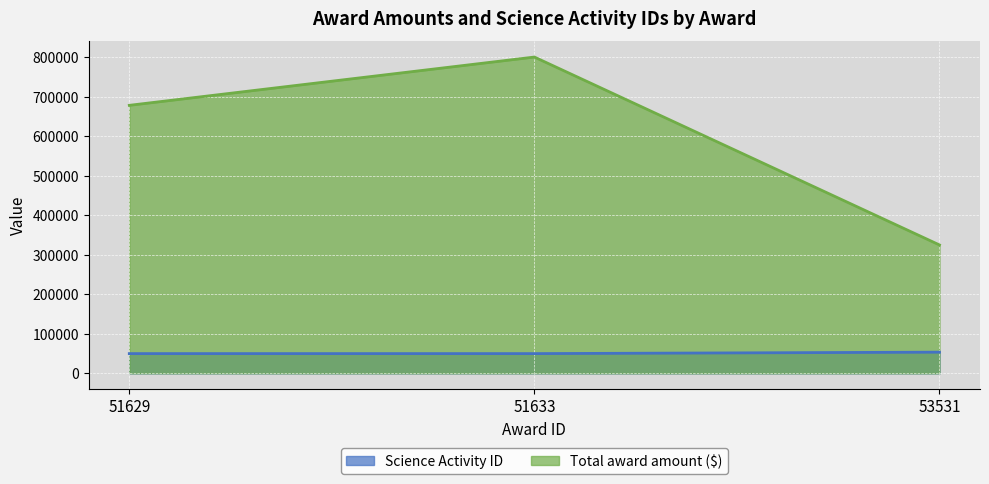

At which label does Total award amount ($) first exceed 678275?

51633